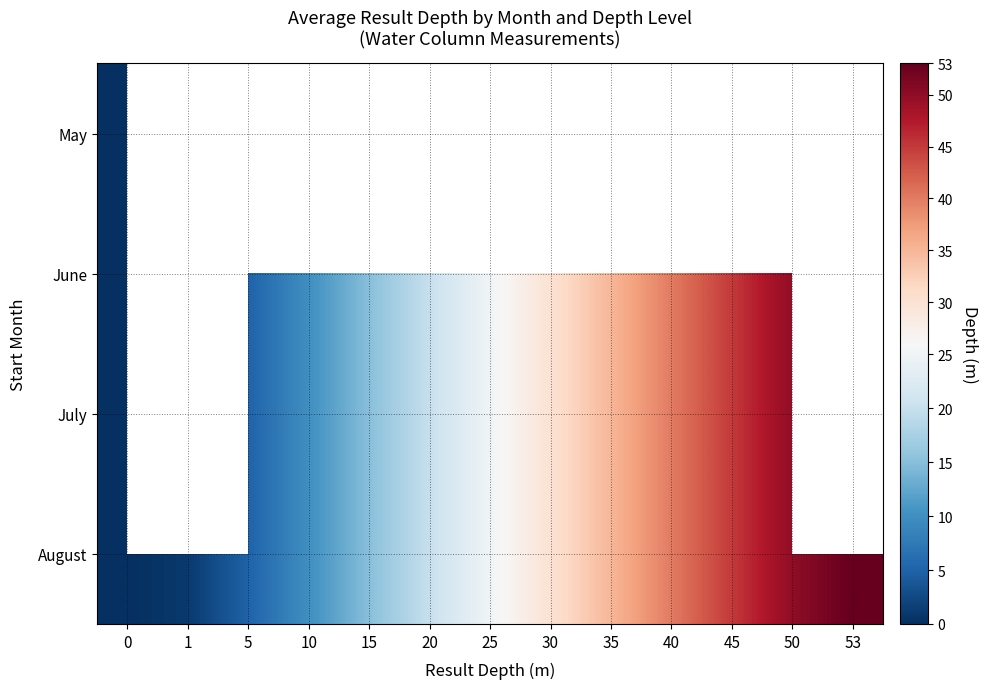

True or false: August has a value of 29.5 at 50.

False